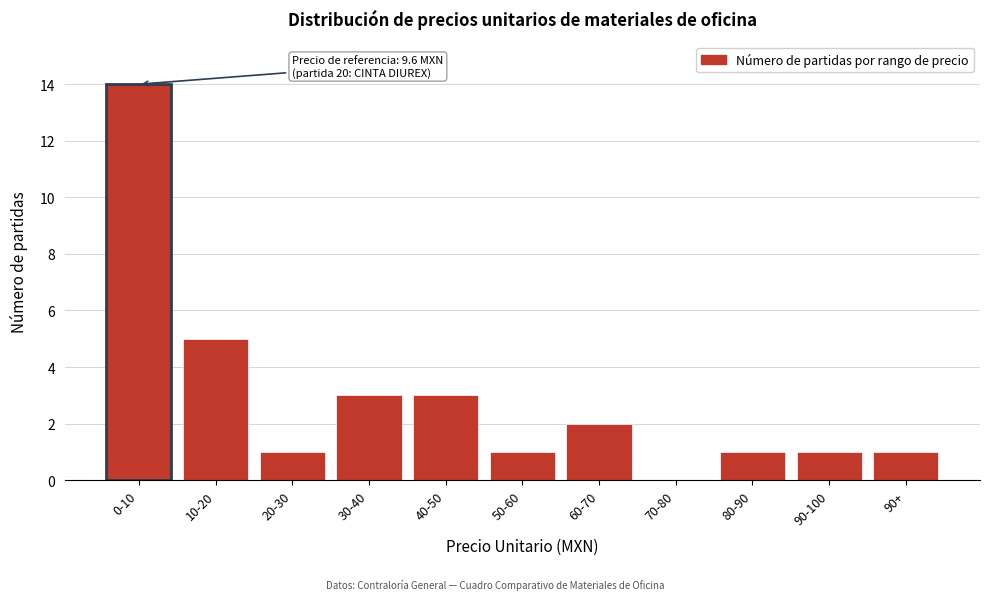

Reading left to right, transcribe all the data shown in this chart.

0-10=14	10-20=5	20-30=1	30-40=3	40-50=3	50-60=1	60-70=2	70-80=0	80-90=1	90-100=1	90+=1